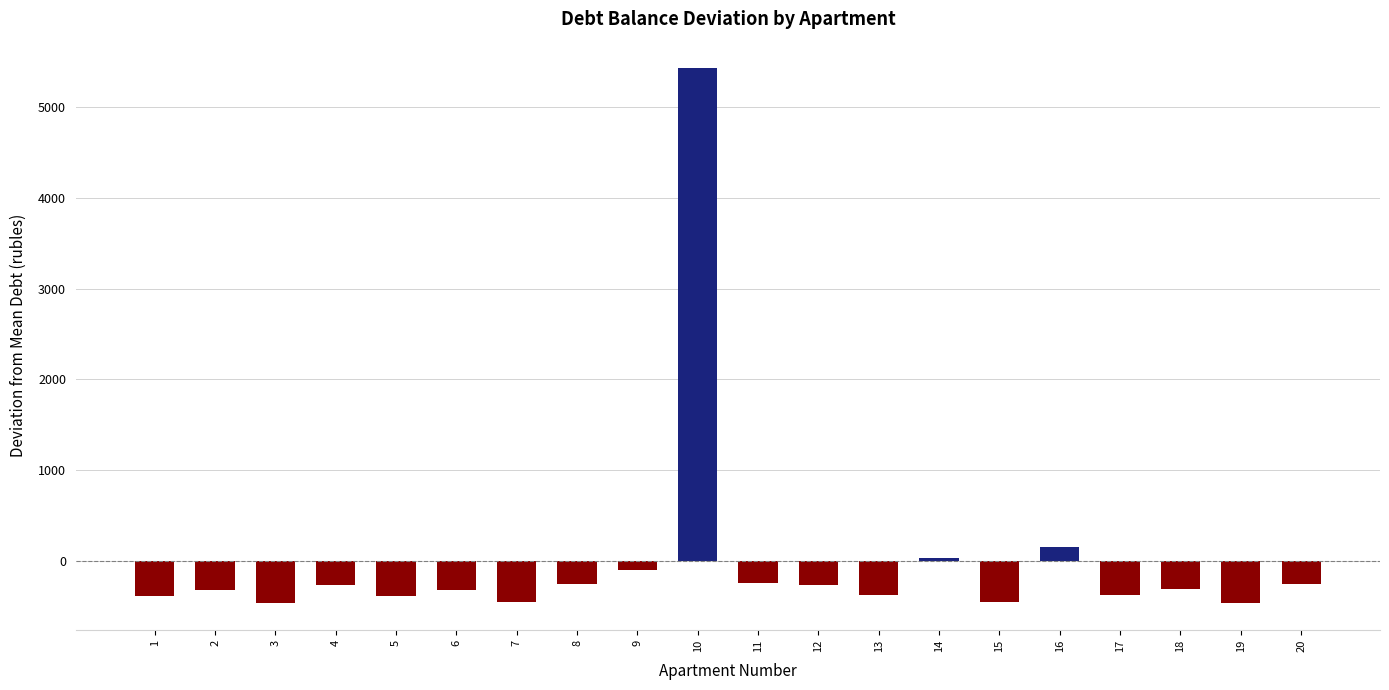

What is the difference between the second highest and second lowest values?

608.8